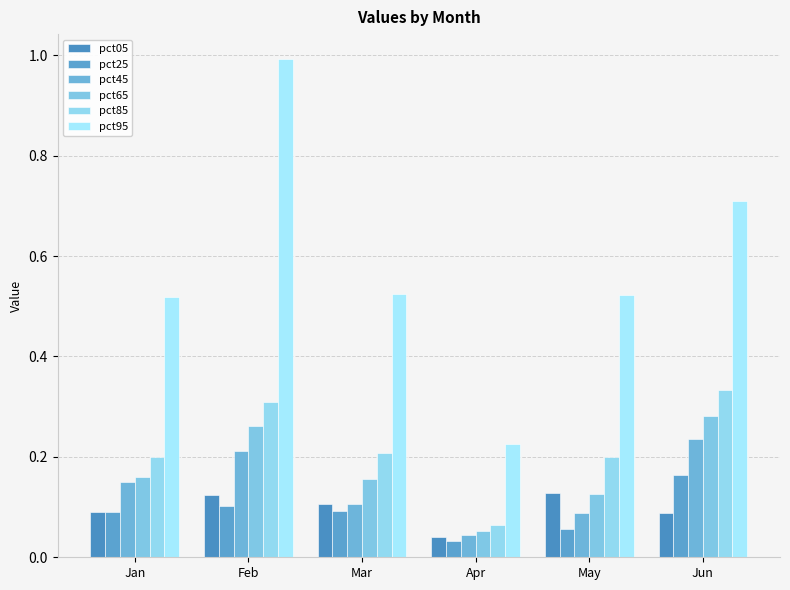

At which category is the sum across all series the highest?

Feb